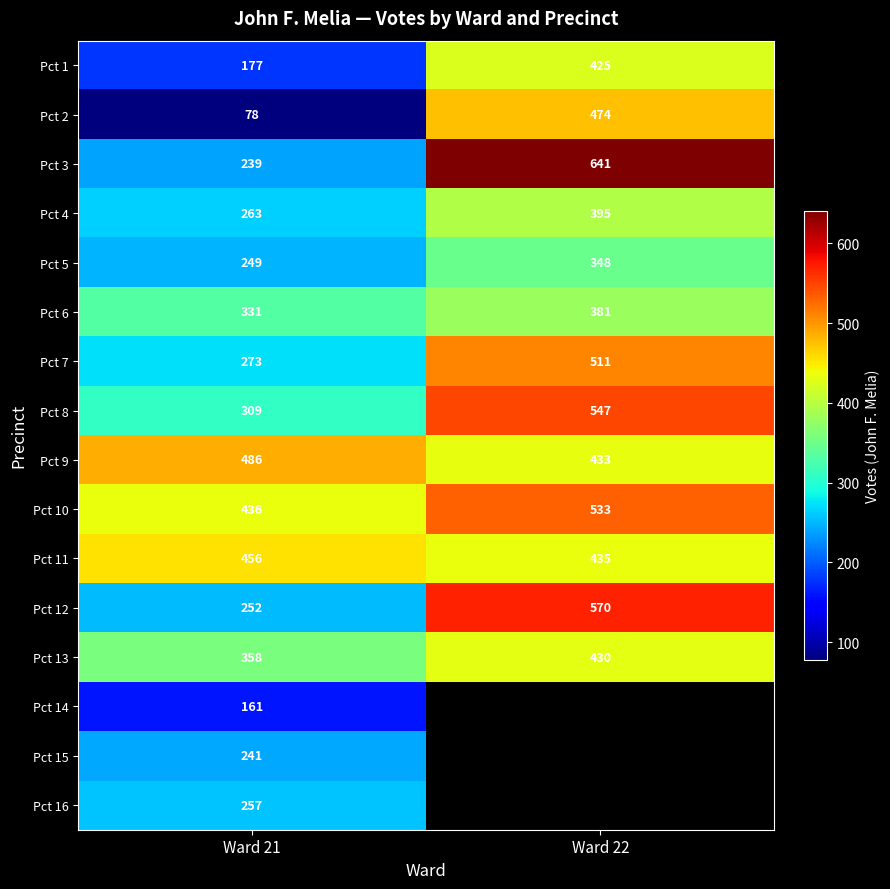

How many Pct 10 values are between 436 and 533?

2